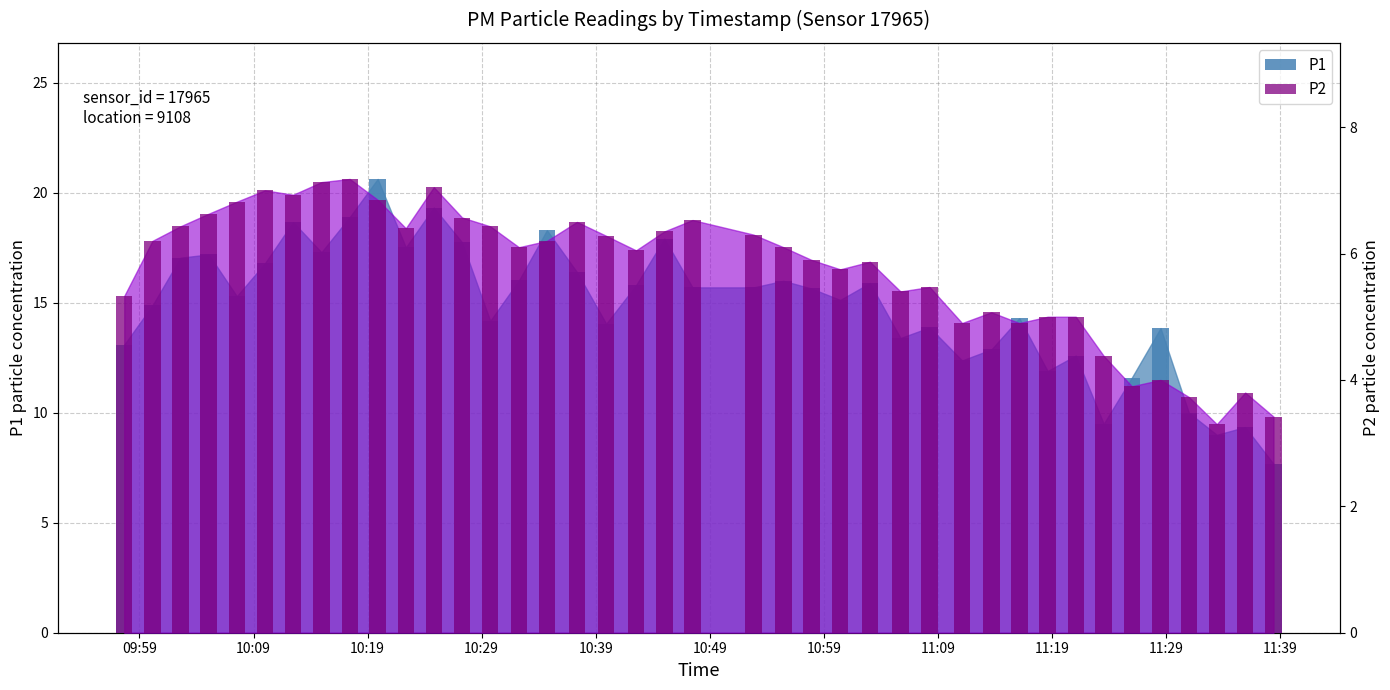

How many data points in P2 are less than 6?

18